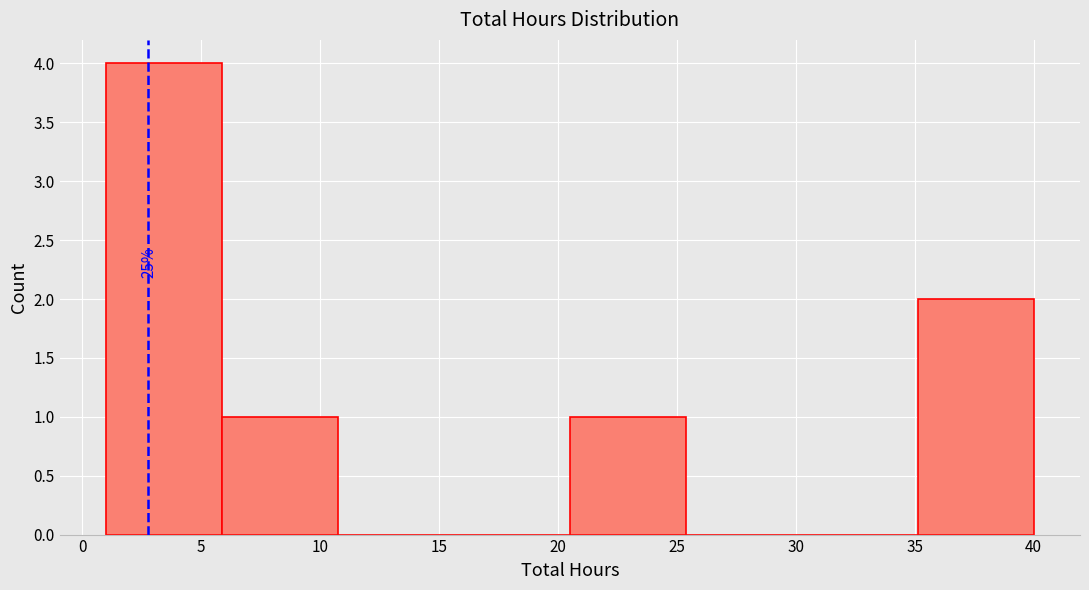

Over which range of the x-axis is the bar tallest?

1.0 to 6.0